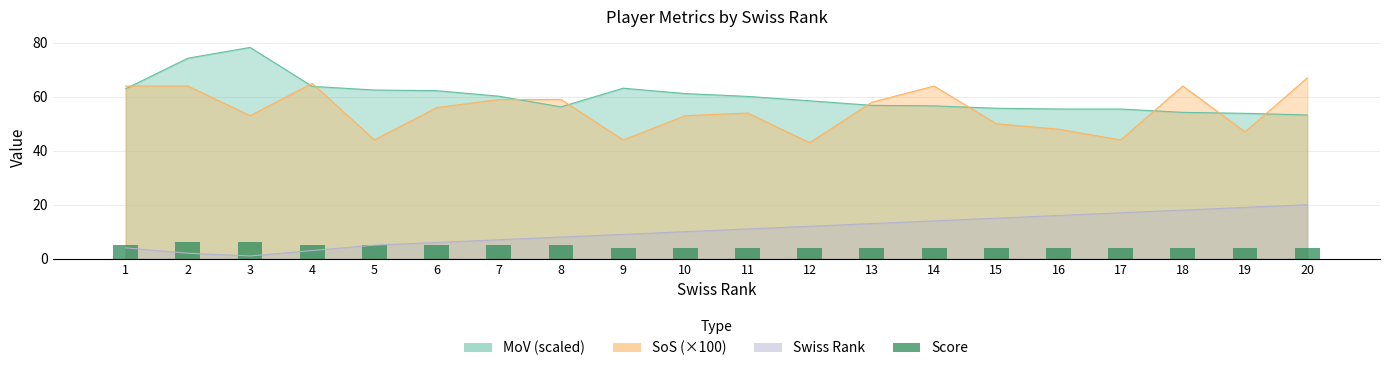

Rank the categories by value from lowest to highest.

9, 10, 11, 12, 13, 14, 15, 16, 17, 18, 19, 20, 1, 4, 5, 6, 7, 8, 2, 3